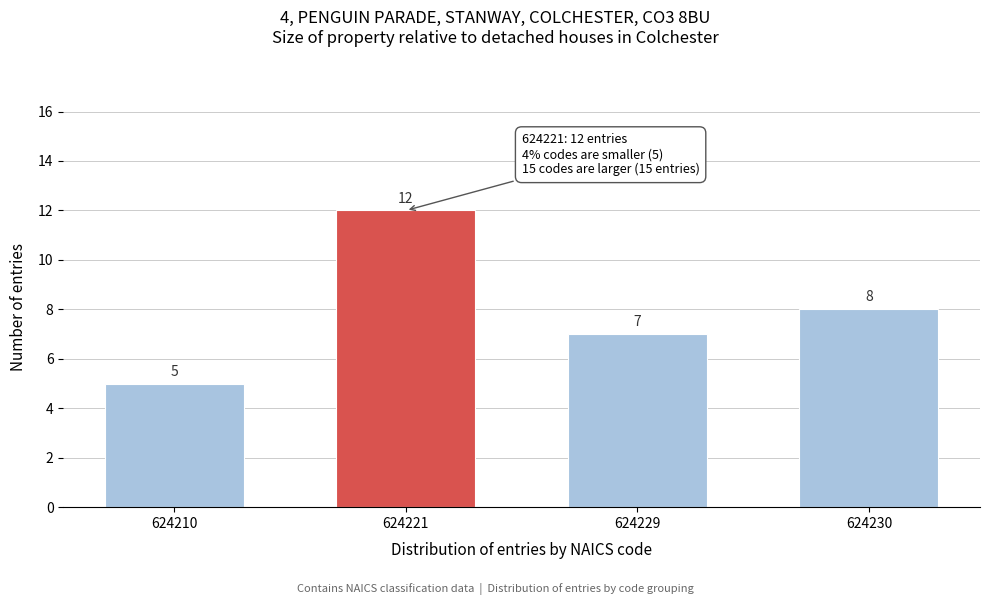

Reading left to right, transcribe all the data shown in this chart.

624210=5	624221=12	624229=7	624230=8